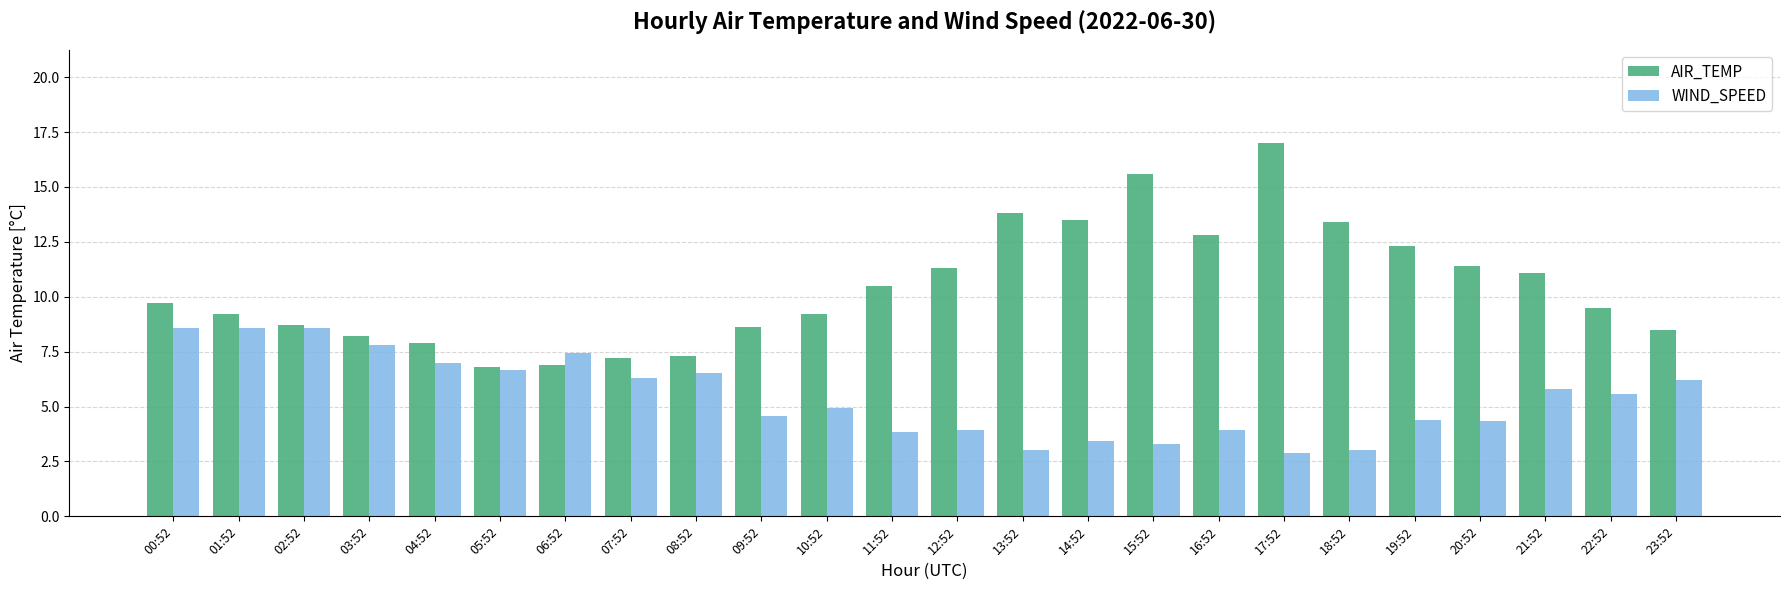

What is the label of the 22nd bar from the left?

21:52